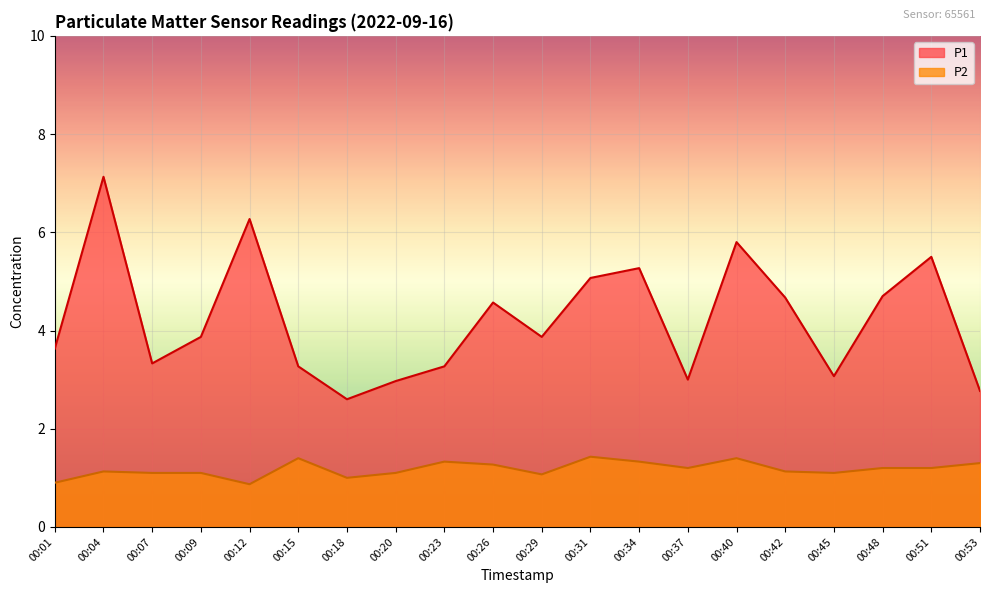

Is the value of P1 at 00:26 greater than the value of P2 at 00:18?

Yes